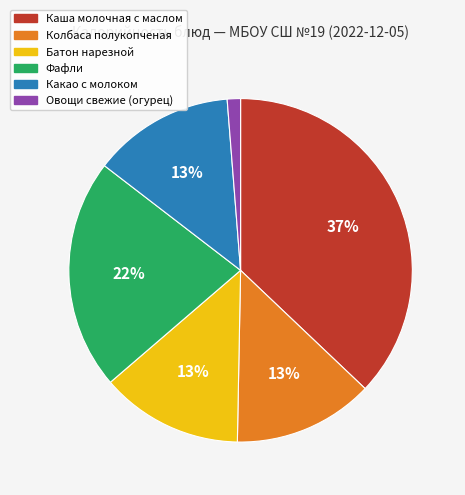

To the nearest percent, what is the difference between the largest and smallest slice percentages?

36%